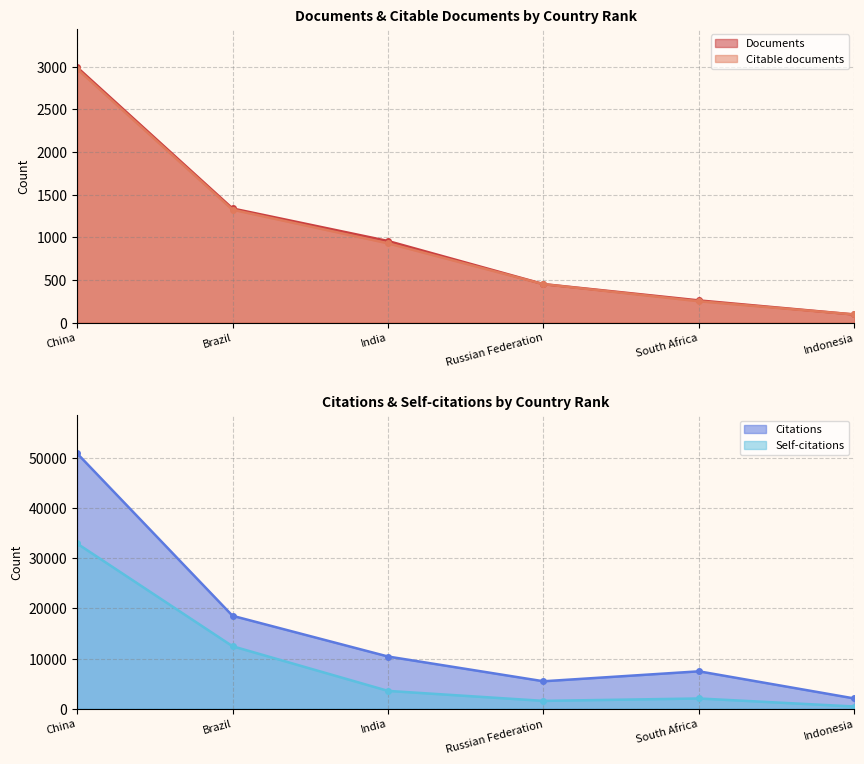

Which series has the largest total across all categories?

Citations